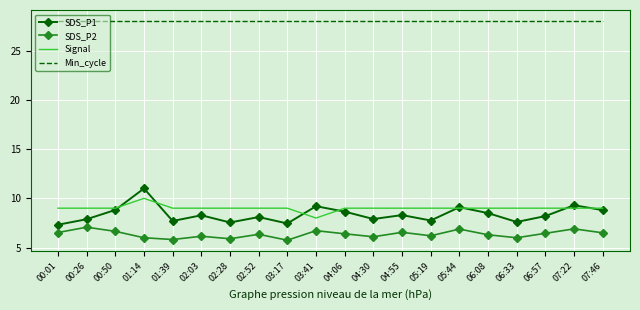

True or false: SDS_P2 and Signal intersect in this chart.

False